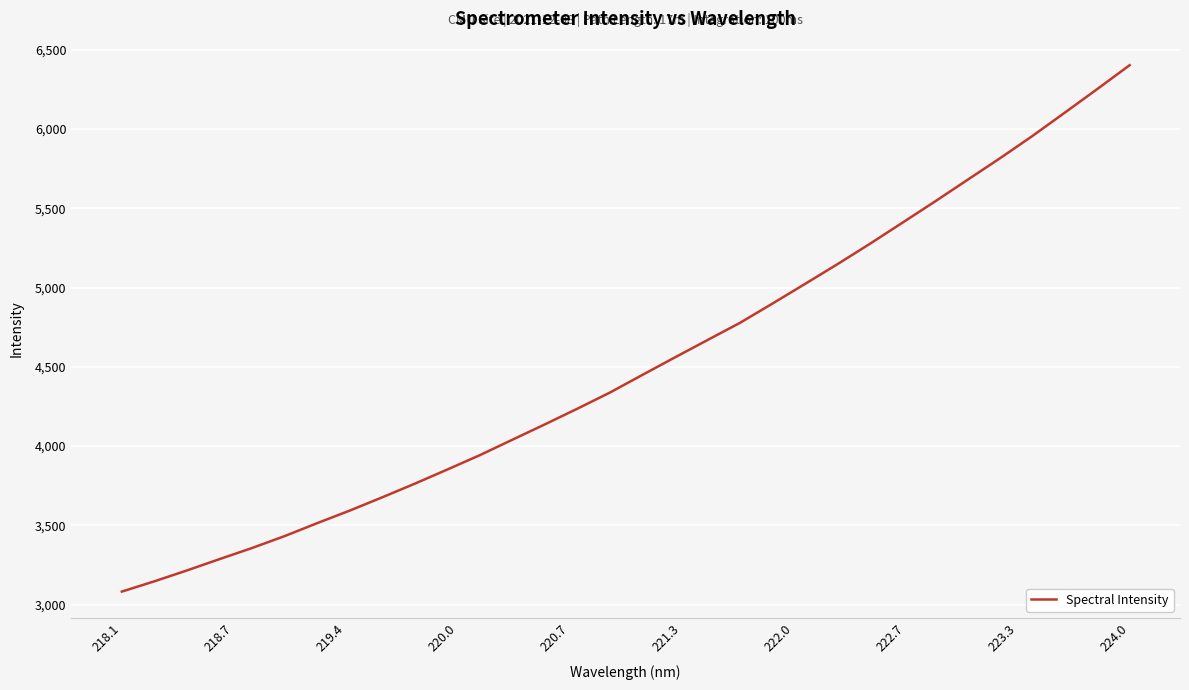

What is the difference between the maximum and minimum values?

3320.0